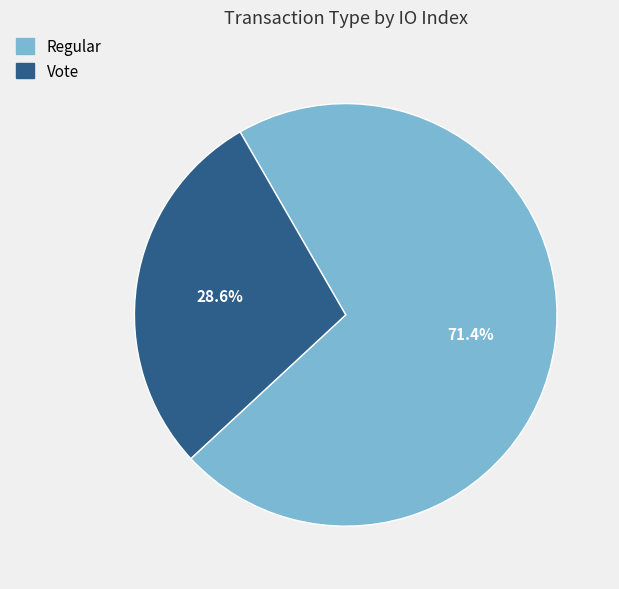

True or false: Vote accounts for 29% of the total.

True